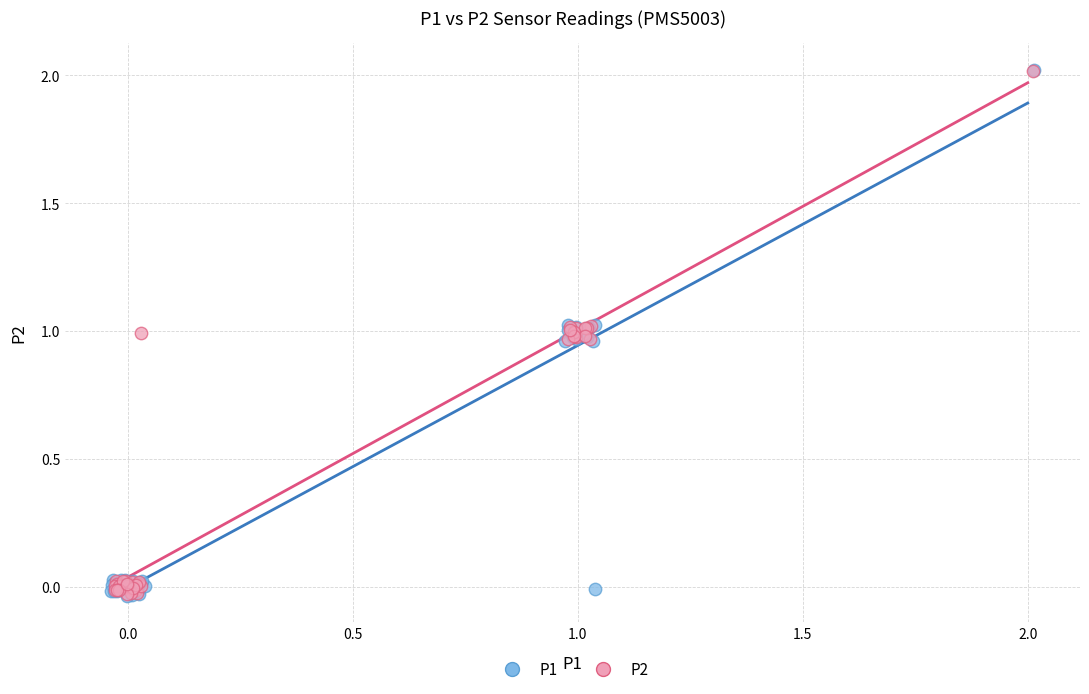

What are all the series names shown in the legend?

P1, P2